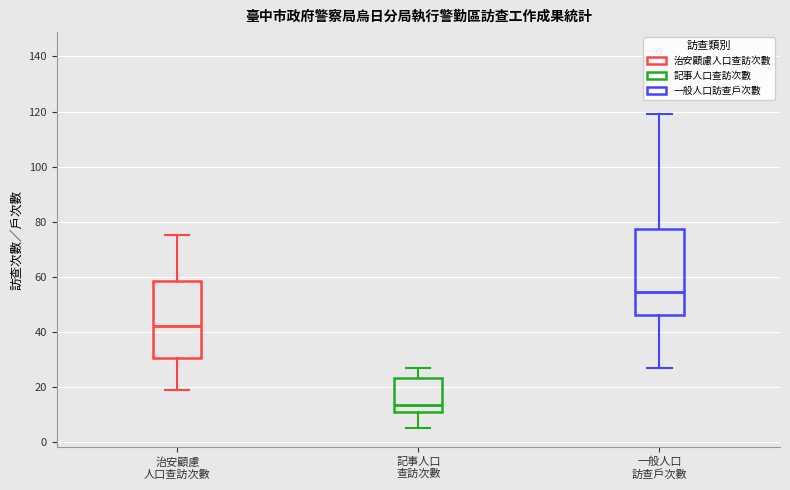

Comparing the boxes themselves (not the whiskers), which one is the tallest?

一般人口 訪查戶次數